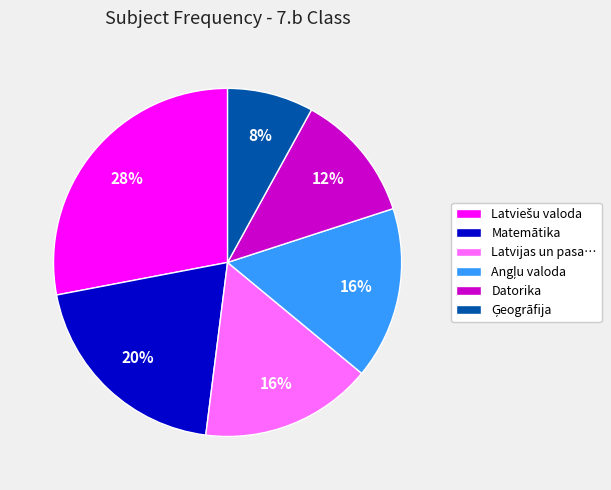

Is Latvijas un pasa… the majority of the pie?

No